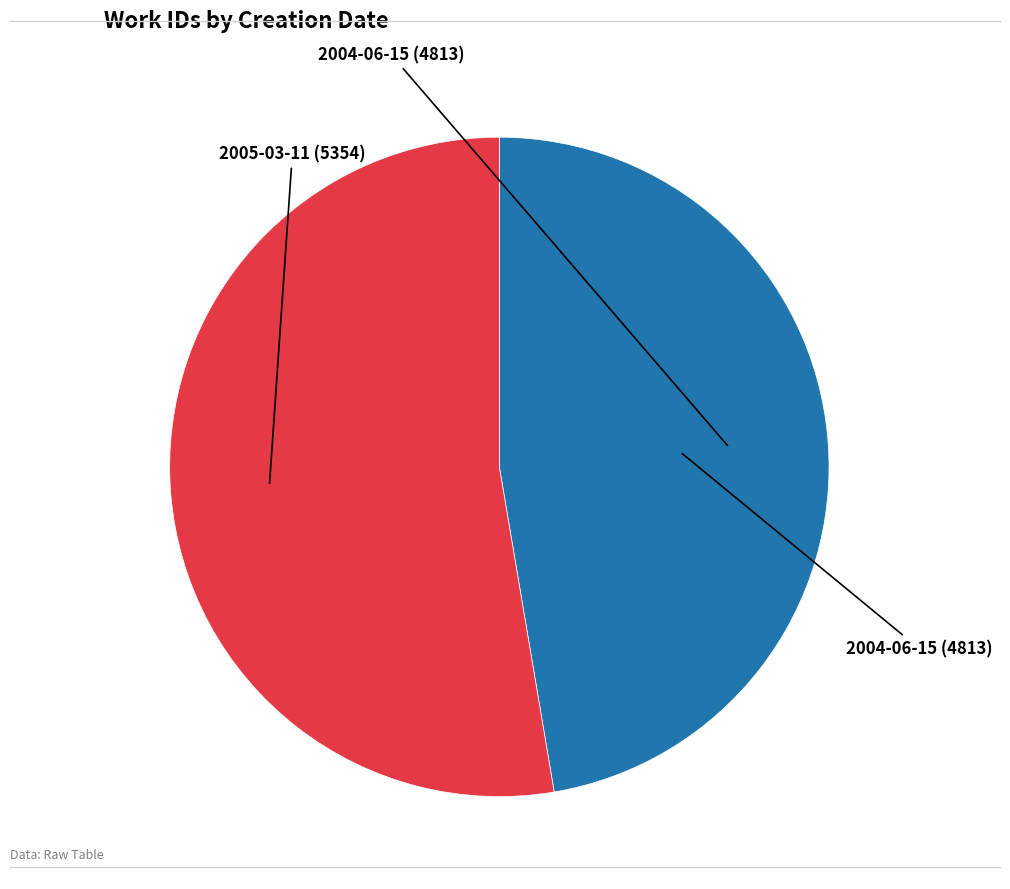

Is there a majority slice in this chart?

Yes